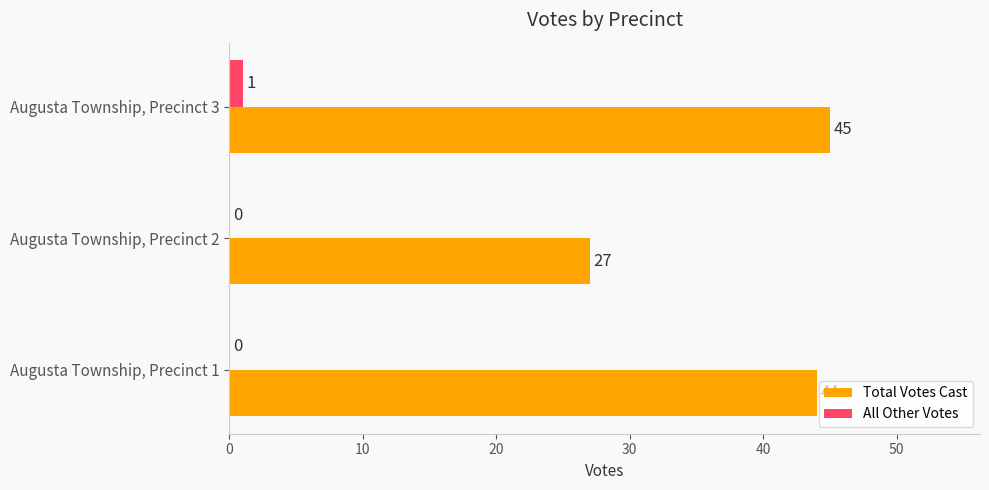

True or false: Total Votes Cast has a value of 44 at Augusta Township, Precinct 1.

True